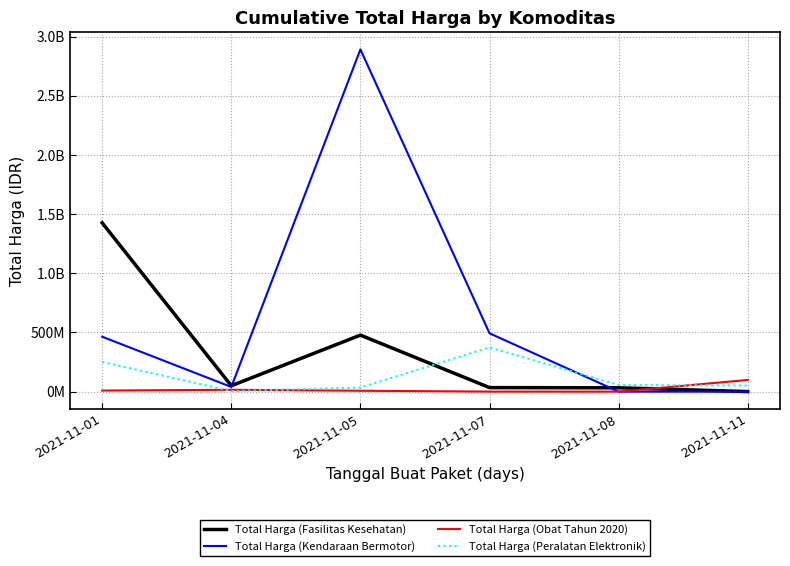

What are all the series names shown in the legend?

Total Harga (Fasilitas Kesehatan), Total Harga (Kendaraan Bermotor), Total Harga (Obat Tahun 2020), Total Harga (Peralatan Elektronik)